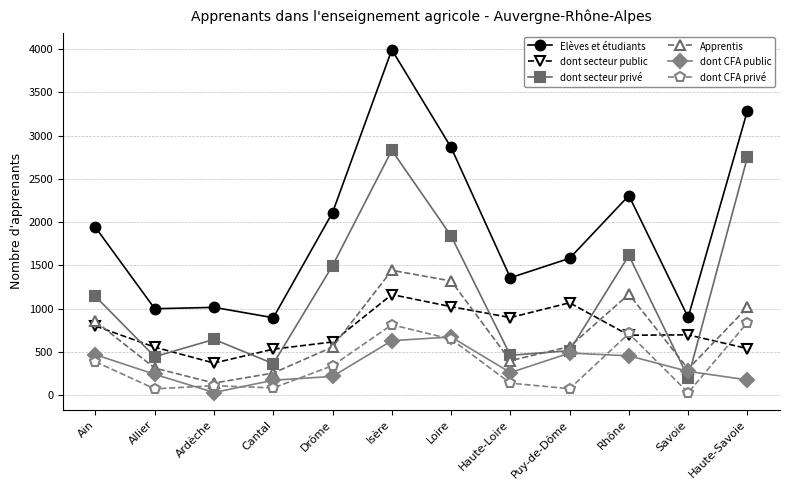

At which category does dont secteur privé reach its first local valley?

Allier